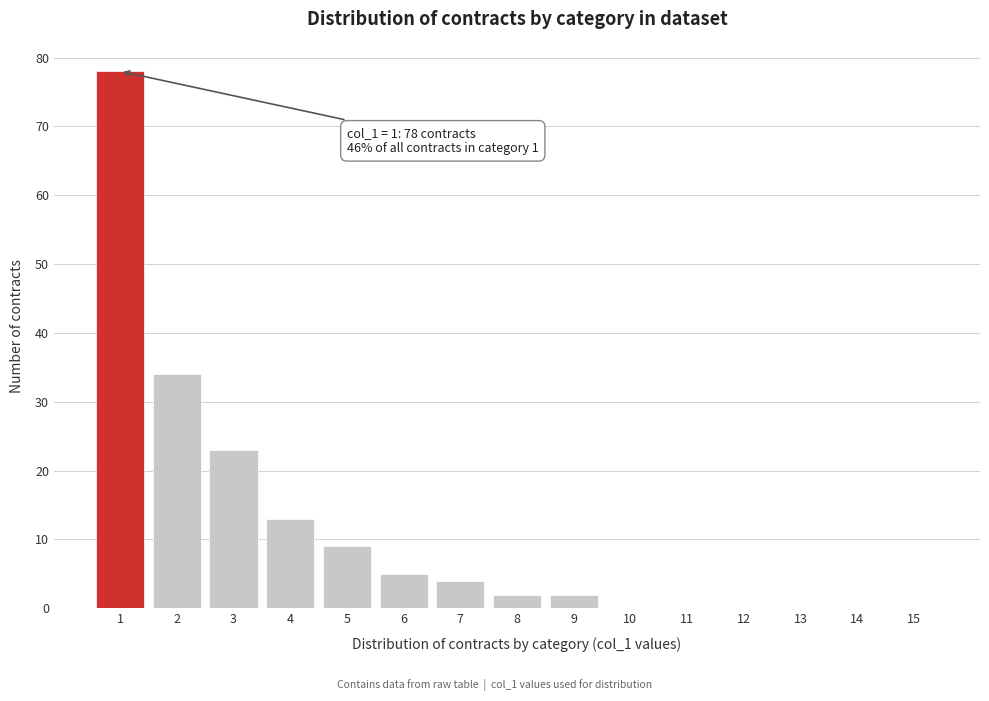

Which range on the x-axis has the tallest bar?

0.5 to 1.5